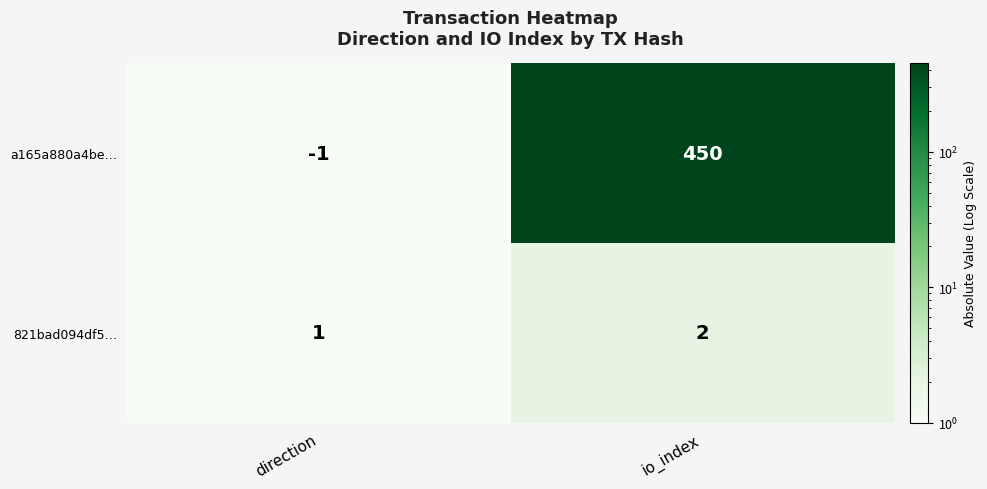

At which category is the sum across all series the highest?

io_index